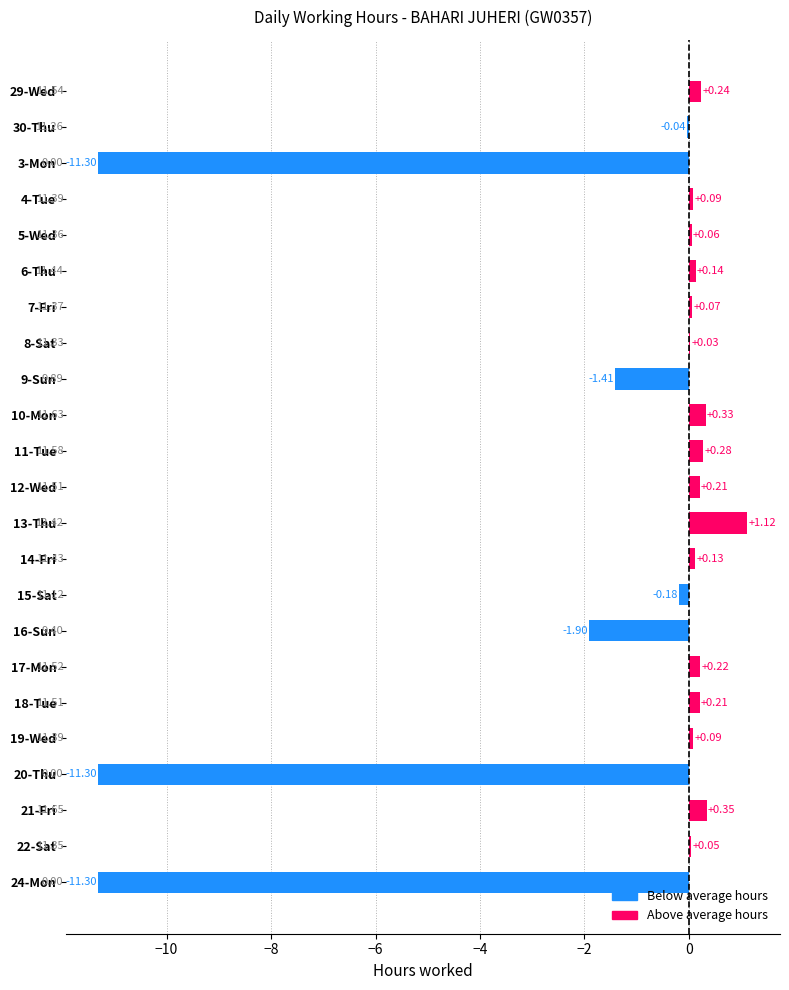

Between 24-Mon and 13-Thu, which is larger?

13-Thu